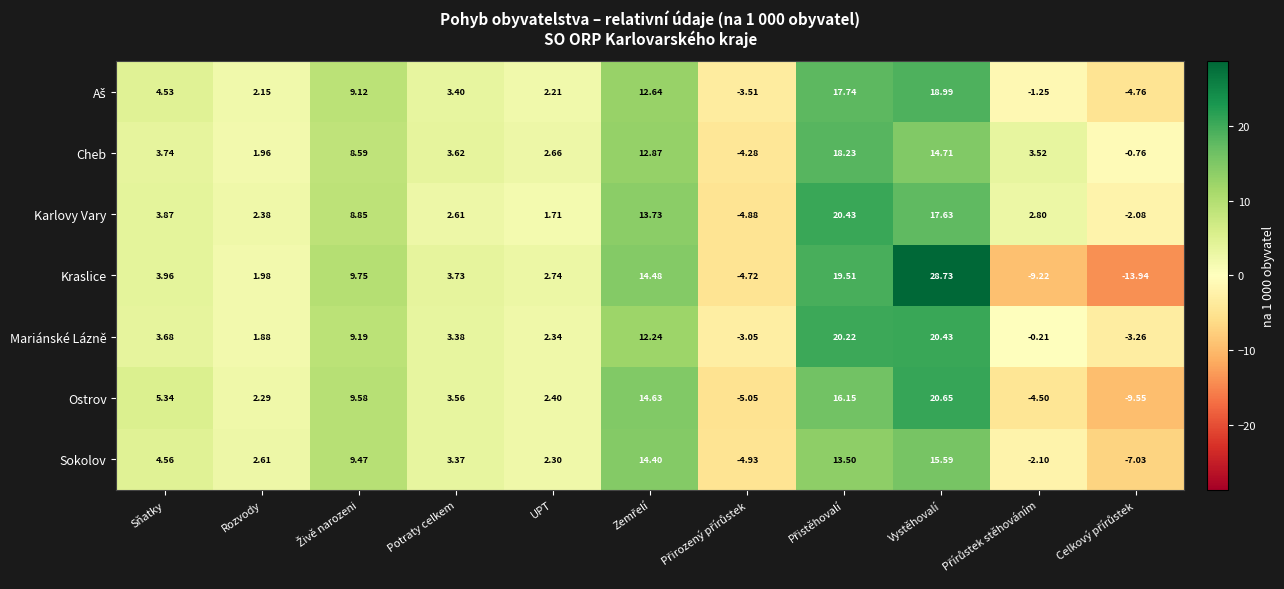

At which label is Ostrov closest to 5?

Sňatky